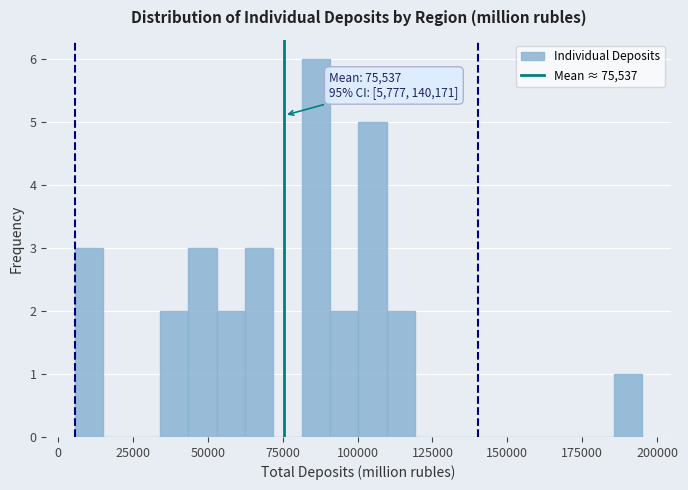

Around what value on the x-axis is the tallest bar? Give the approximate position of its centre, as read against the axis.

85000